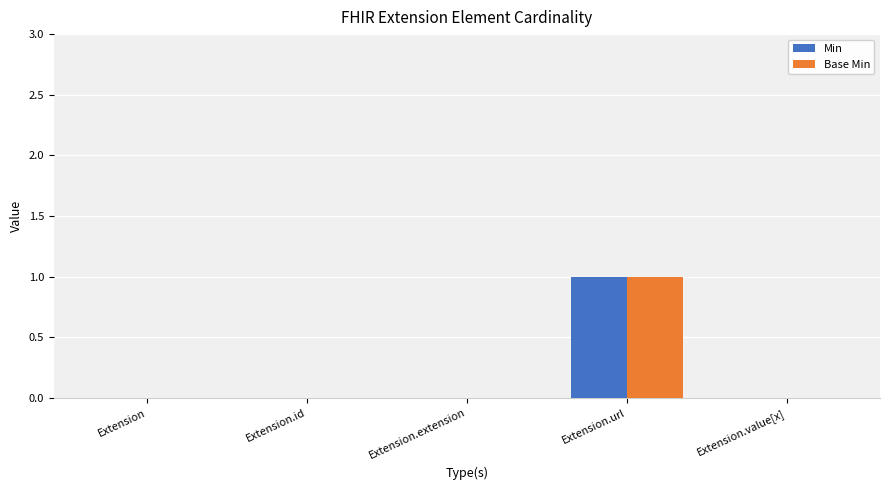

Which category has the highest value in the Min series?

Extension.url